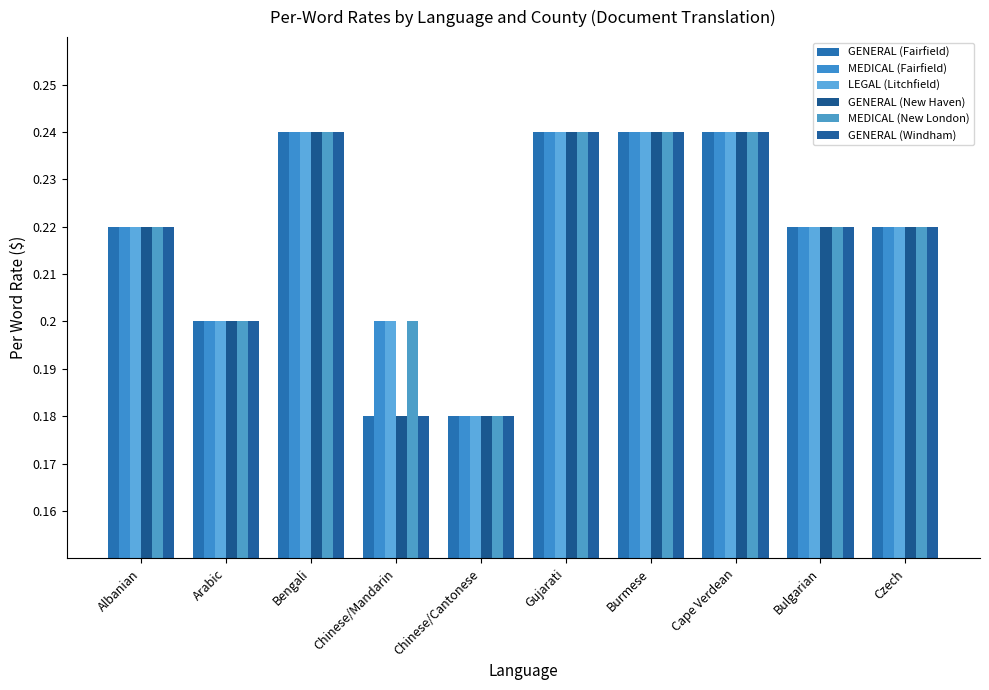

Reading left to right, list all the values displayed in this chart.

GENERAL (Fairfield): Albanian=0.2	Arabic=0.2	Bengali=0.2	Chinese/Mandarin=0.2	Chinese/Cantonese=0.2	Gujarati=0.2	Burmese=0.2	Cape Verdean=0.2	Bulgarian=0.2	Czech=0.2
MEDICAL (Fairfield): Albanian=0.2	Arabic=0.2	Bengali=0.2	Chinese/Mandarin=0.2	Chinese/Cantonese=0.2	Gujarati=0.2	Burmese=0.2	Cape Verdean=0.2	Bulgarian=0.2	Czech=0.2
LEGAL (Litchfield): Albanian=0.2	Arabic=0.2	Bengali=0.2	Chinese/Mandarin=0.2	Chinese/Cantonese=0.2	Gujarati=0.2	Burmese=0.2	Cape Verdean=0.2	Bulgarian=0.2	Czech=0.2
GENERAL (New Haven): Albanian=0.2	Arabic=0.2	Bengali=0.2	Chinese/Mandarin=0.2	Chinese/Cantonese=0.2	Gujarati=0.2	Burmese=0.2	Cape Verdean=0.2	Bulgarian=0.2	Czech=0.2
MEDICAL (New London): Albanian=0.2	Arabic=0.2	Bengali=0.2	Chinese/Mandarin=0.2	Chinese/Cantonese=0.2	Gujarati=0.2	Burmese=0.2	Cape Verdean=0.2	Bulgarian=0.2	Czech=0.2
GENERAL (Windham): Albanian=0.2	Arabic=0.2	Bengali=0.2	Chinese/Mandarin=0.2	Chinese/Cantonese=0.2	Gujarati=0.2	Burmese=0.2	Cape Verdean=0.2	Bulgarian=0.2	Czech=0.2